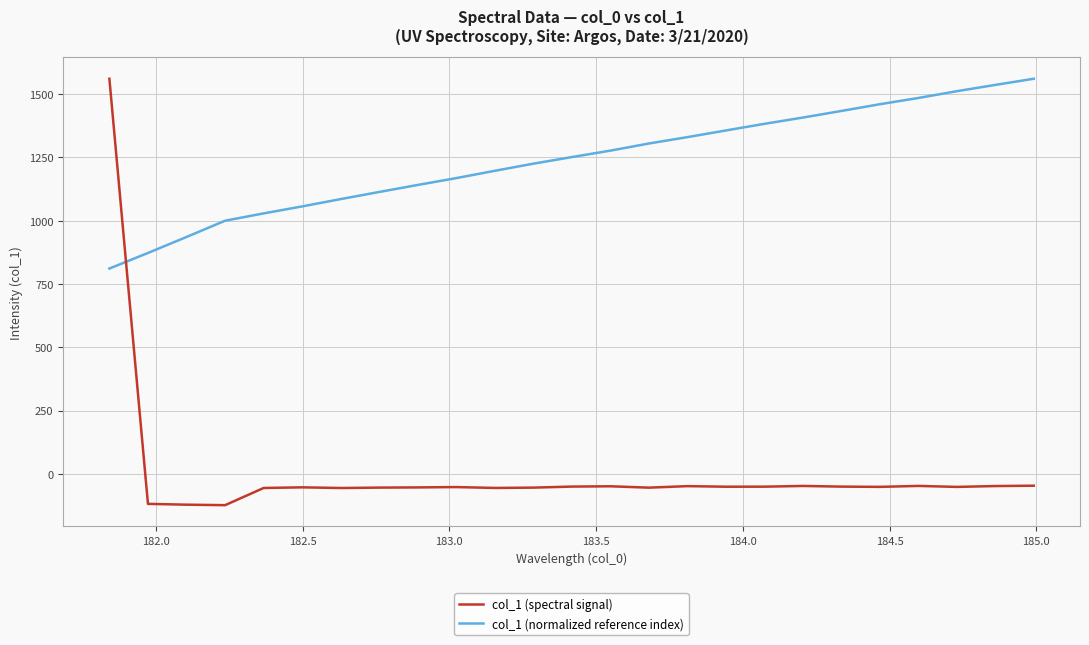

After their last crossing, which series has the higher values: col_1 (normalized reference index) or col_1 (spectral signal)?

col_1 (normalized reference index)